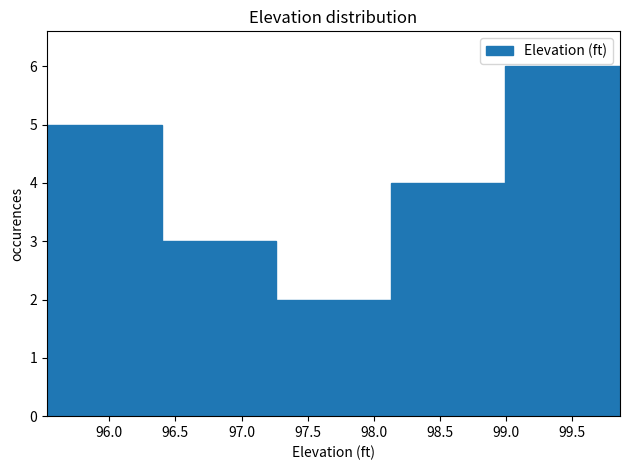

Reading left to right, transcribe this chart: for each bar, give the range it covers on the x-axis and its height. Neither the bar edges nor the heights are printed on the chart, so give them approximately, as read against the axes.

95.55 to 96.40: 5
96.40 to 97.25: 3
97.25 to 98.15: 2
98.15 to 99.00: 4
99.00 to 99.85: 6